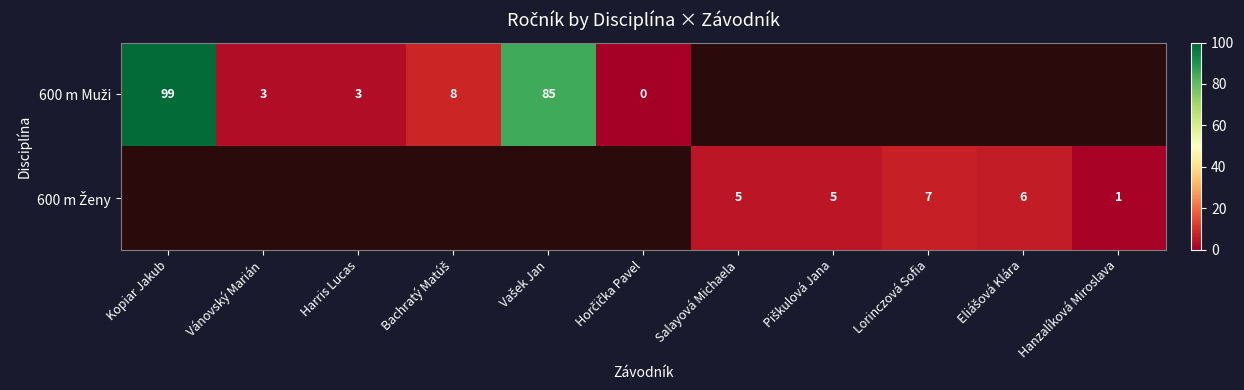

List the labels in order of 600 m Muži value, smallest first.

Horčička Pavel, Vánovský Marián, Harris Lucas, Bachratý Matúš, Vašek Jan, Kopiar Jakub, Salayová Michaela, Piškulová Jana, Lorinczová Sofia, Eliášová Klára, Hanzalíková Miroslava